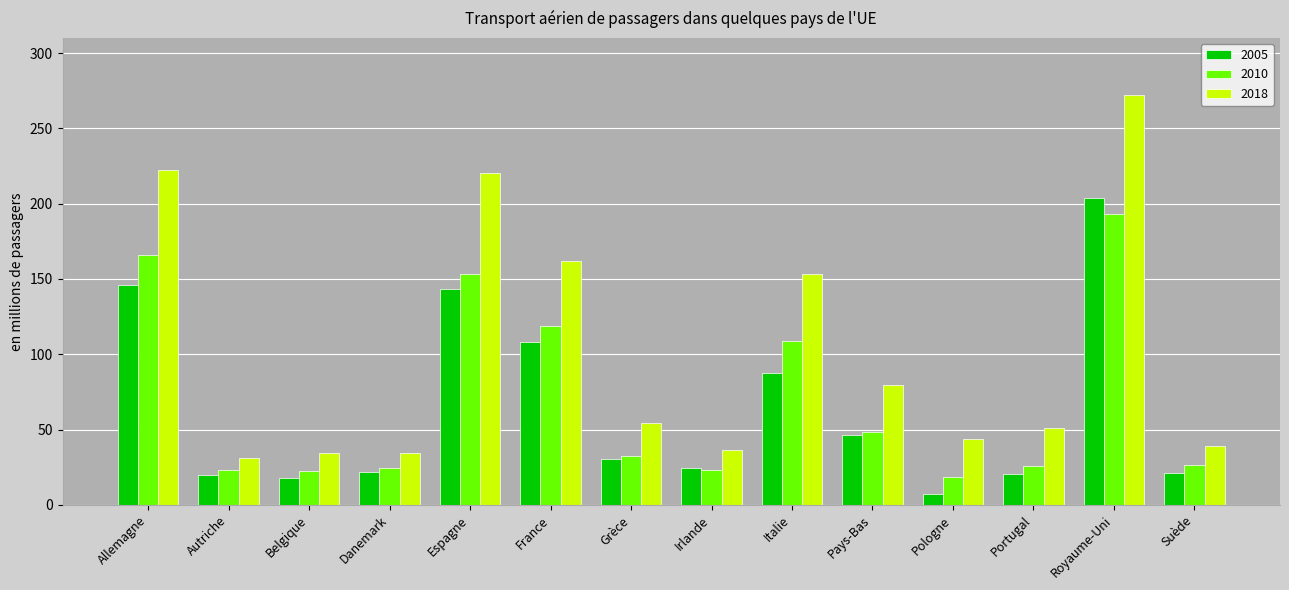

What is the spread (max minus min) of values at France?

54.0